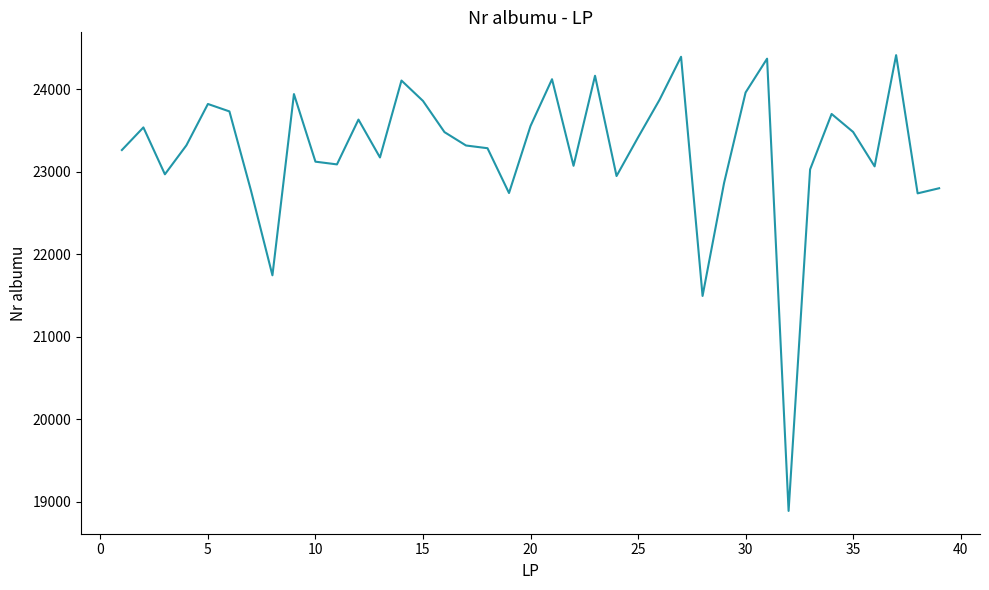

What is the minimum value shown in the chart?

18888